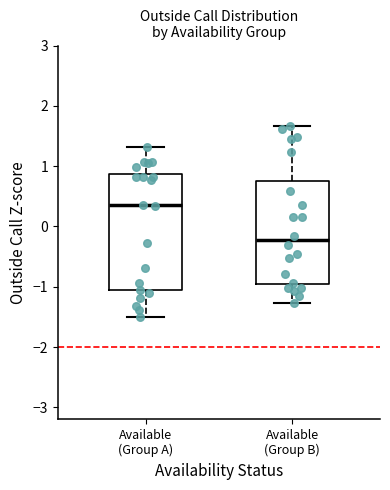

Which box has the lowest median line?

Available (Group B)